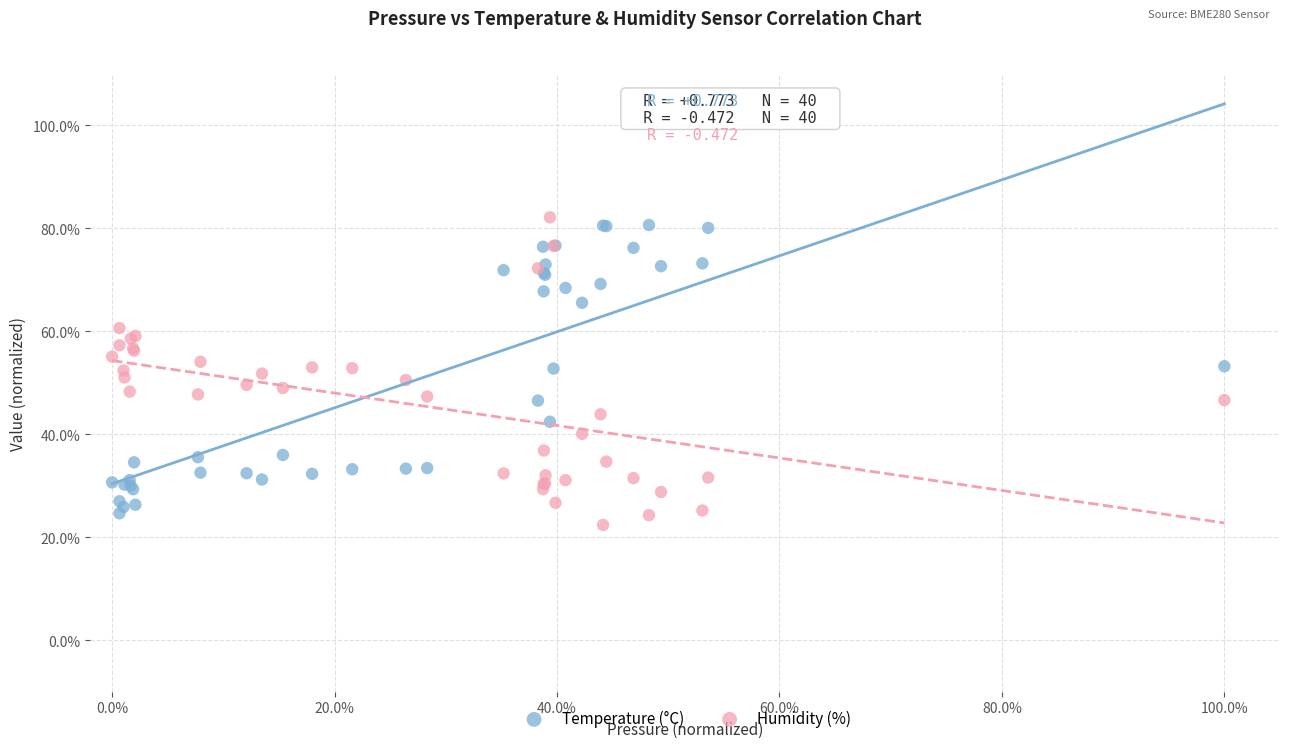

What are all the series names shown in the legend?

Temperature (°C), Humidity (%)